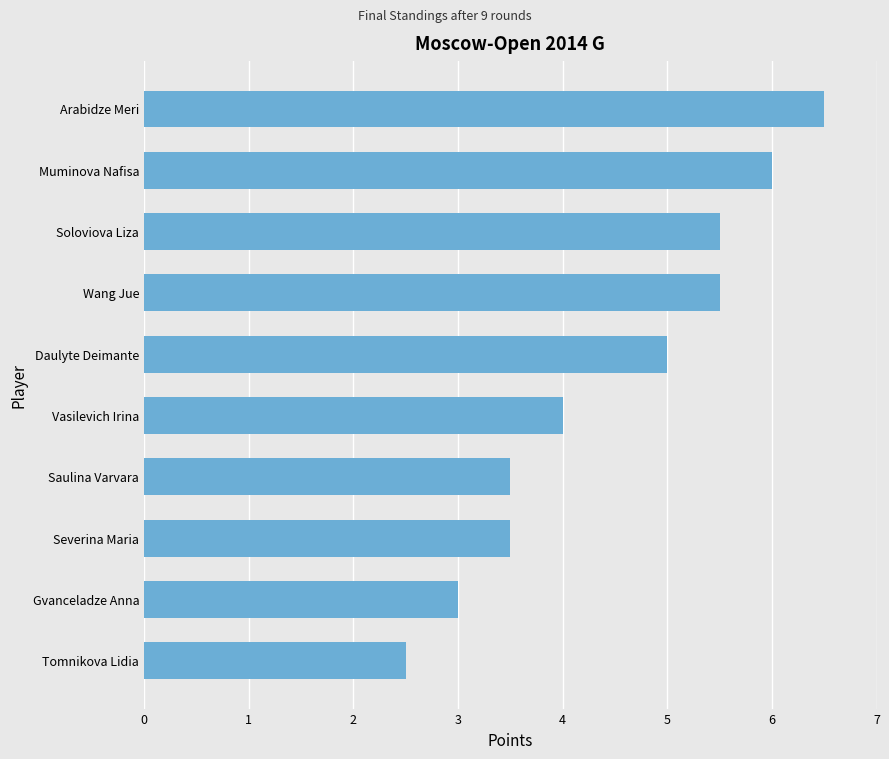

Between Wang Jue and Tomnikova Lidia, which is larger?

Wang Jue